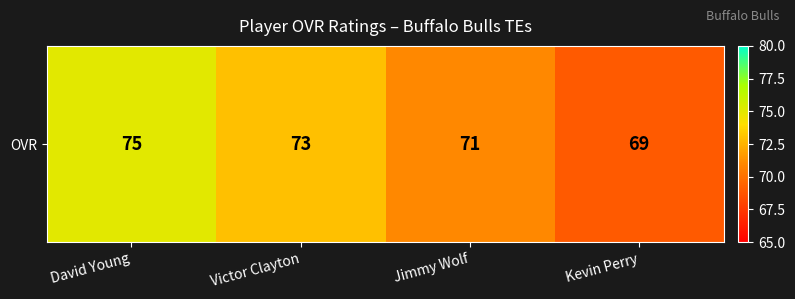

Rank the categories by value from highest to lowest.

David Young, Victor Clayton, Jimmy Wolf, Kevin Perry